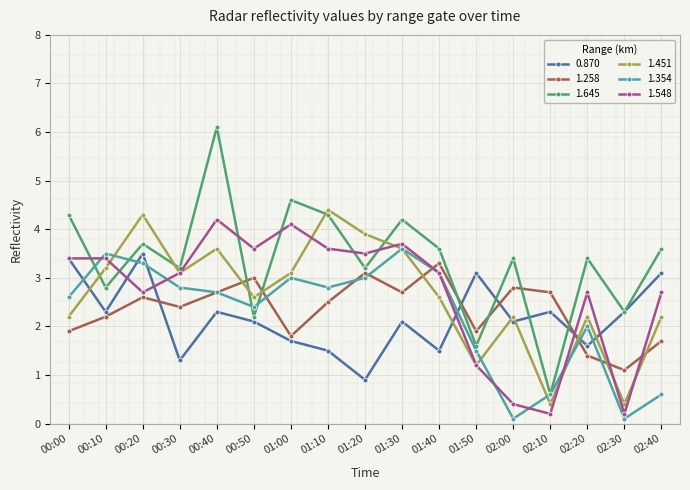

What is the sum of all 1.548 values?

45.8